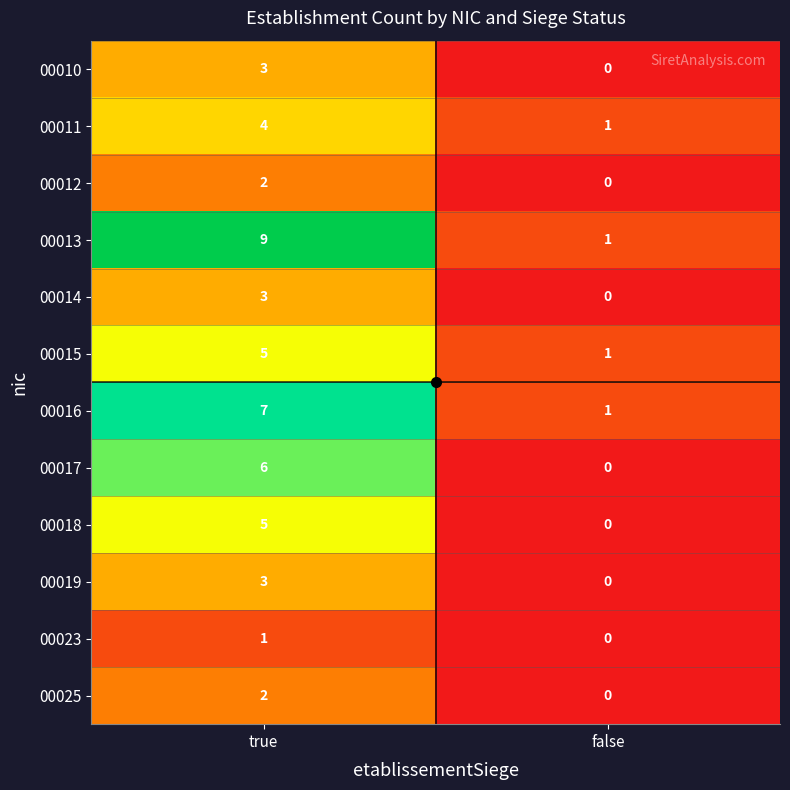

Which series changed the most between true and false?

00013